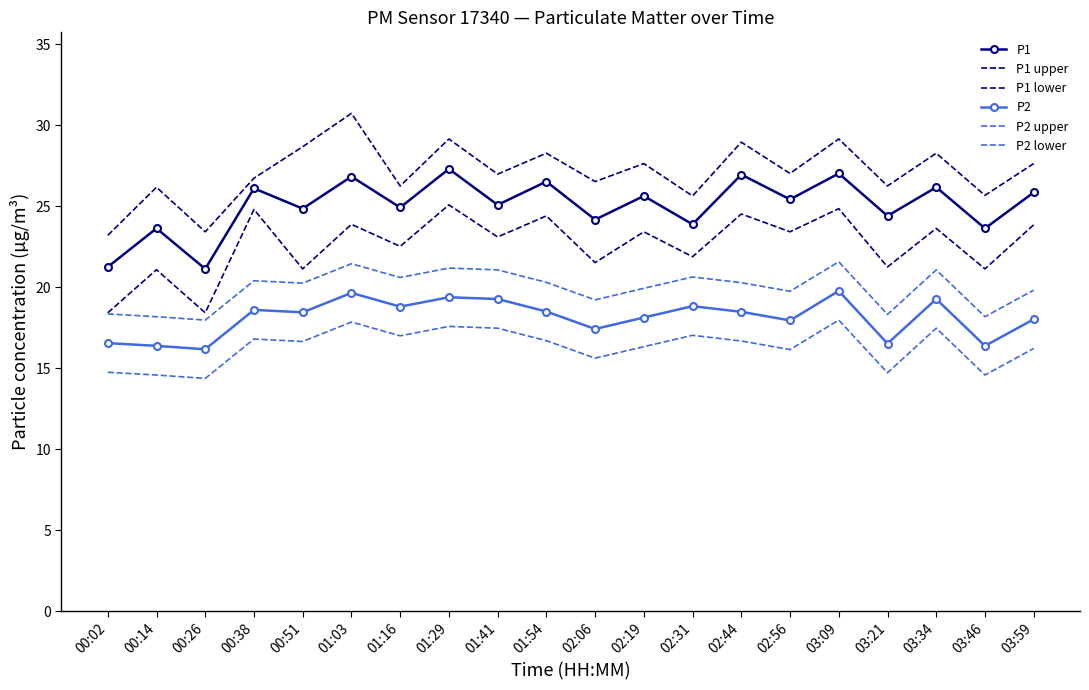

What is the difference between the P1 lower values at 00:14 and 00:02?

2.7